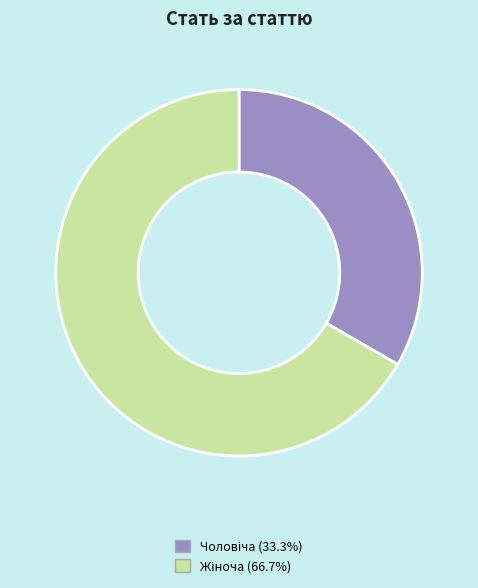

Is there any slice that represents more than half of the pie?

Yes